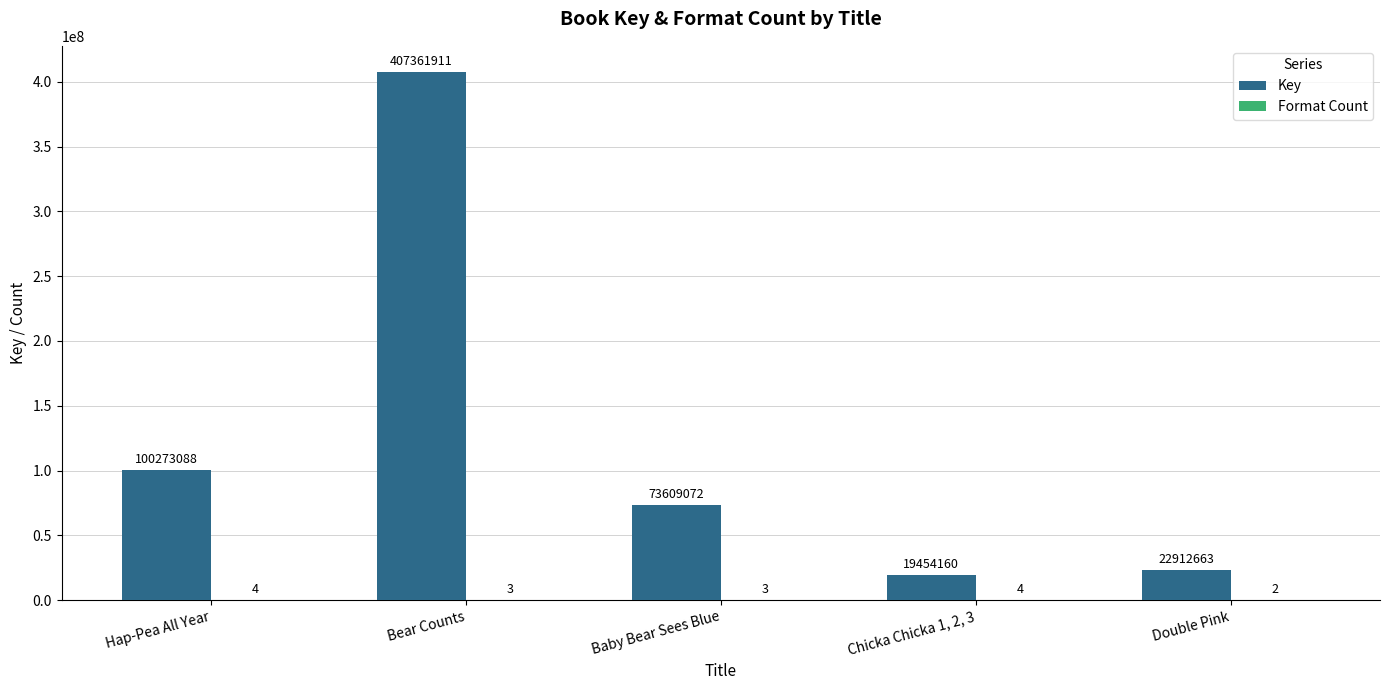

Which series has the largest total across all categories?

Key